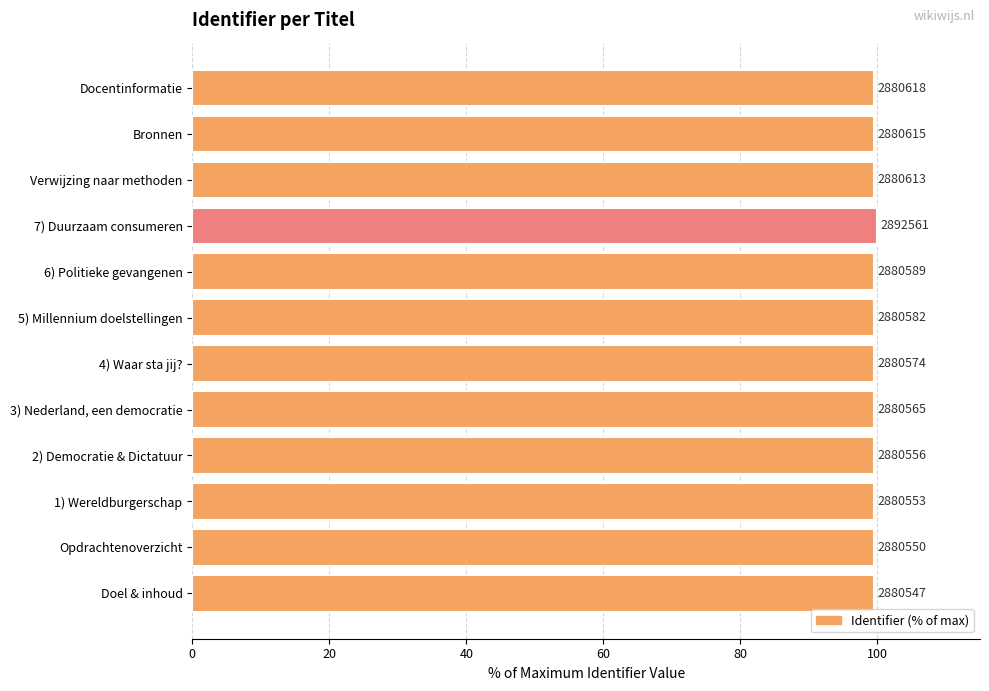

How many values are between 99 and 100?

12